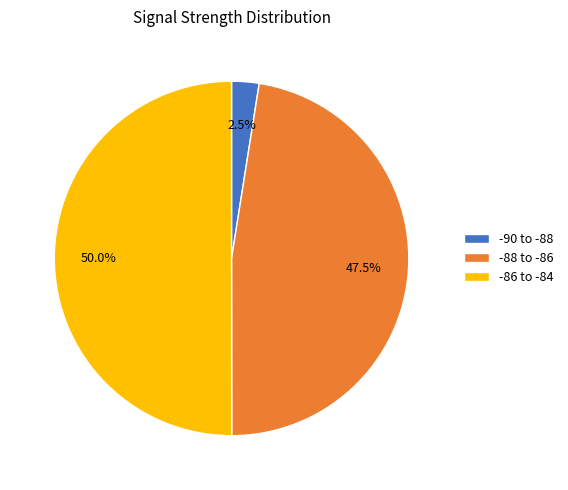

Between -88 to -86 and -86 to -84, which is larger?

-86 to -84